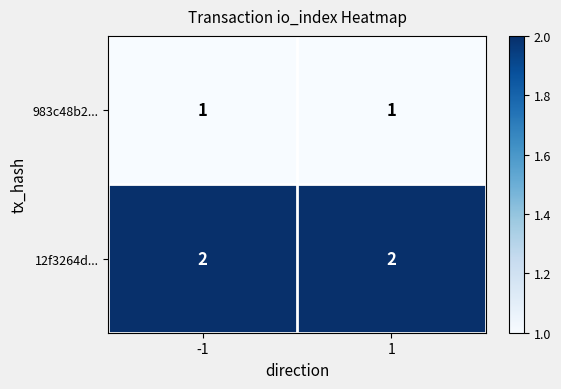

True or false: 983c48b2... has a value of 1 at -1.

True